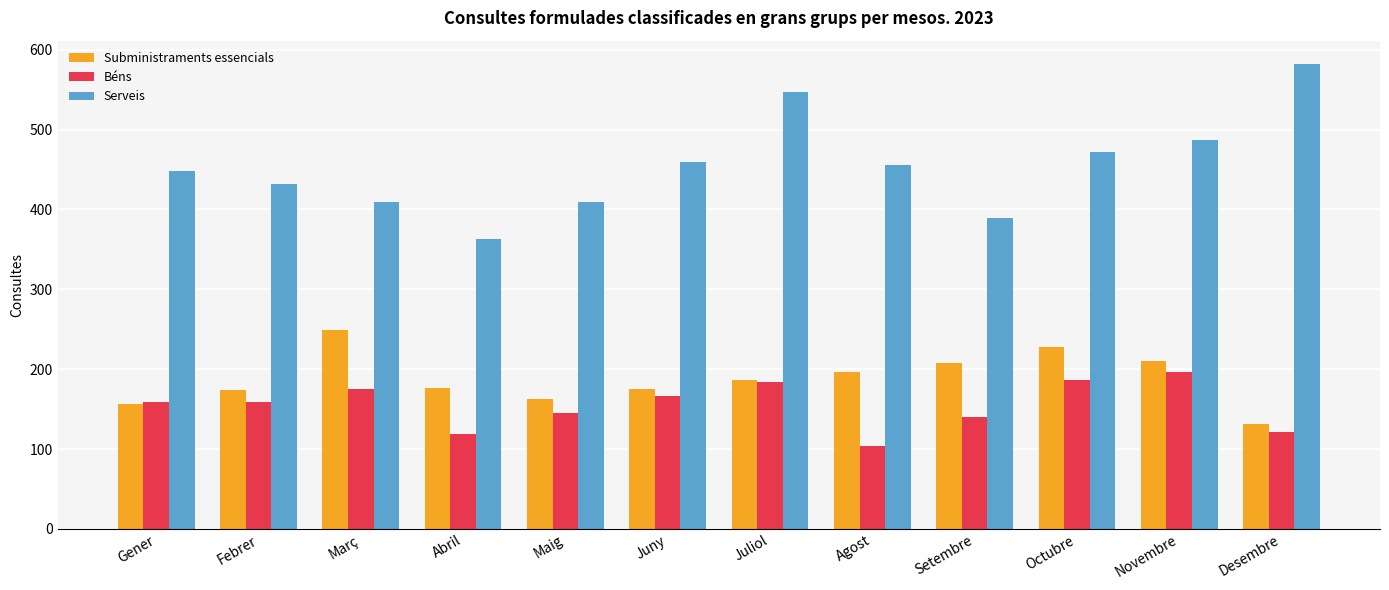

What is the smallest value displayed?

104.3